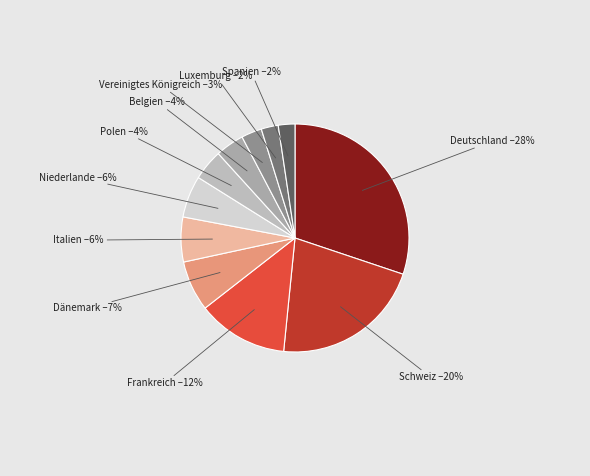

Is it true that Luxemburg is 1% of the pie?

False